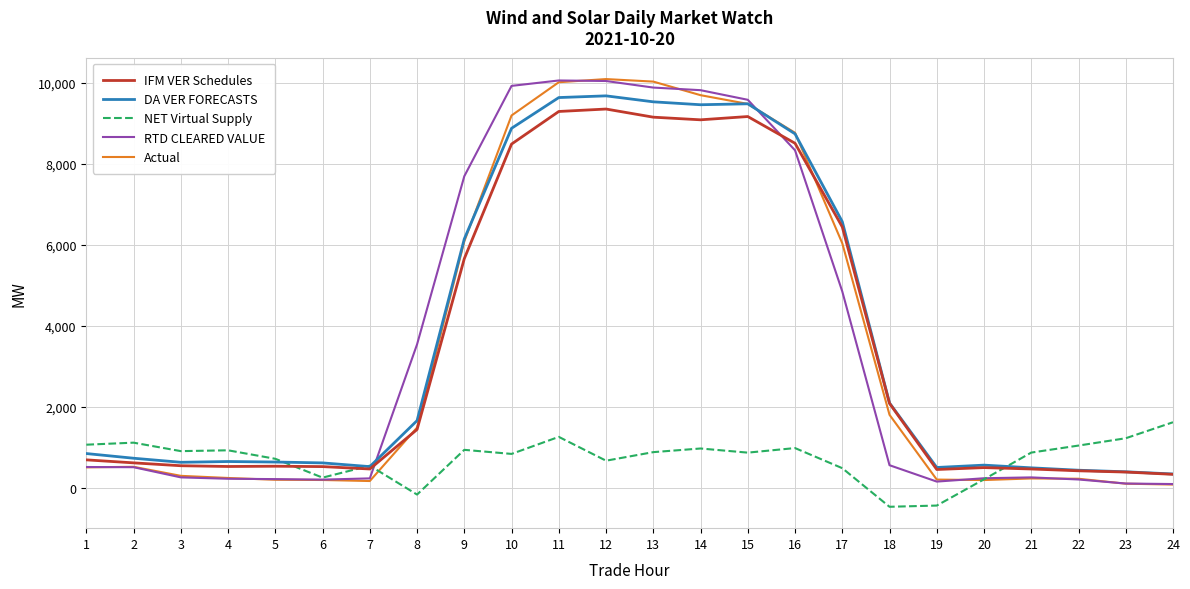

Which series changed the most between 2 and 10?

RTD CLEARED VALUE